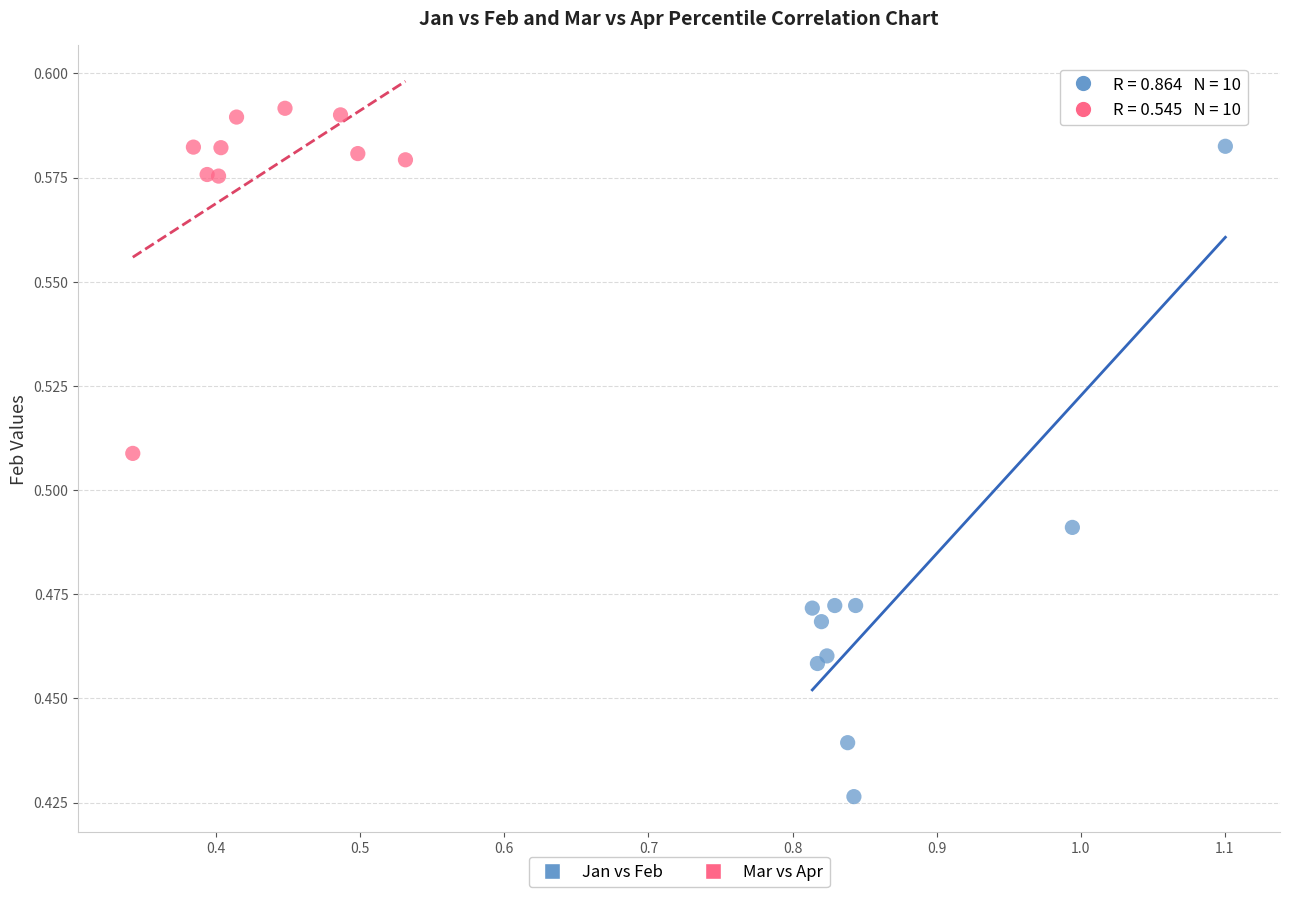

Which series reaches the minimum Y coordinate?

Jan vs Feb